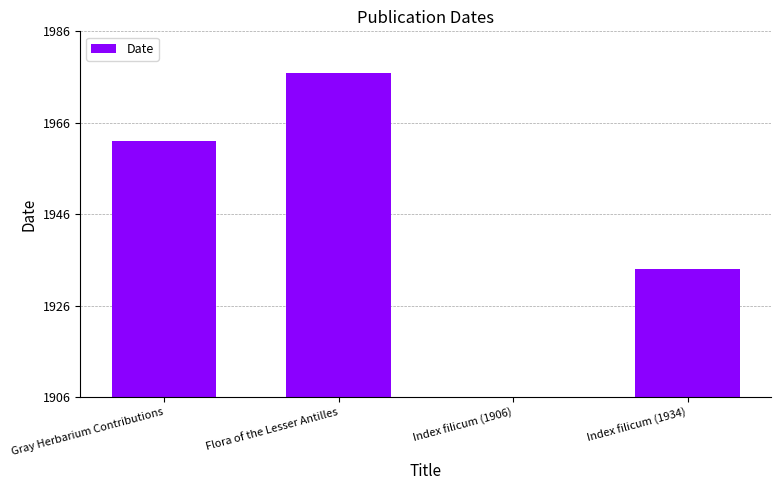

Rank the categories by value from lowest to highest.

Index filicum (1906), Index filicum (1934), Gray Herbarium Contributions, Flora of the Lesser Antilles